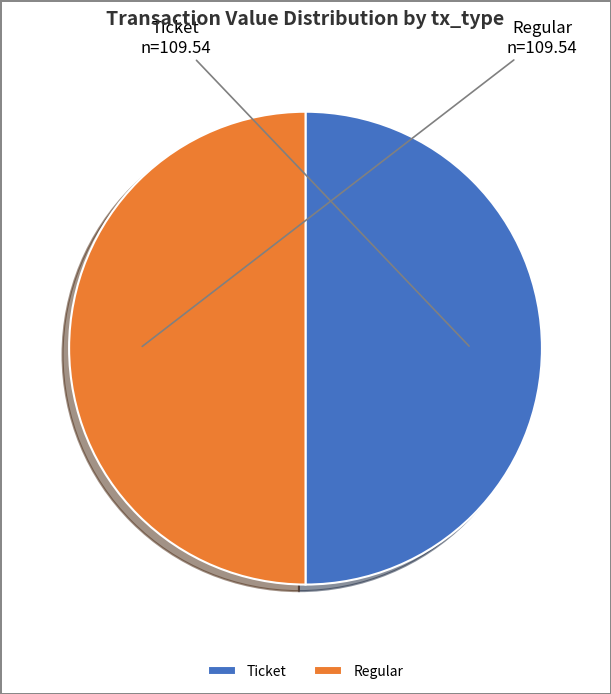

What is the ratio of the value at Ticket to the value at Regular?

1.0